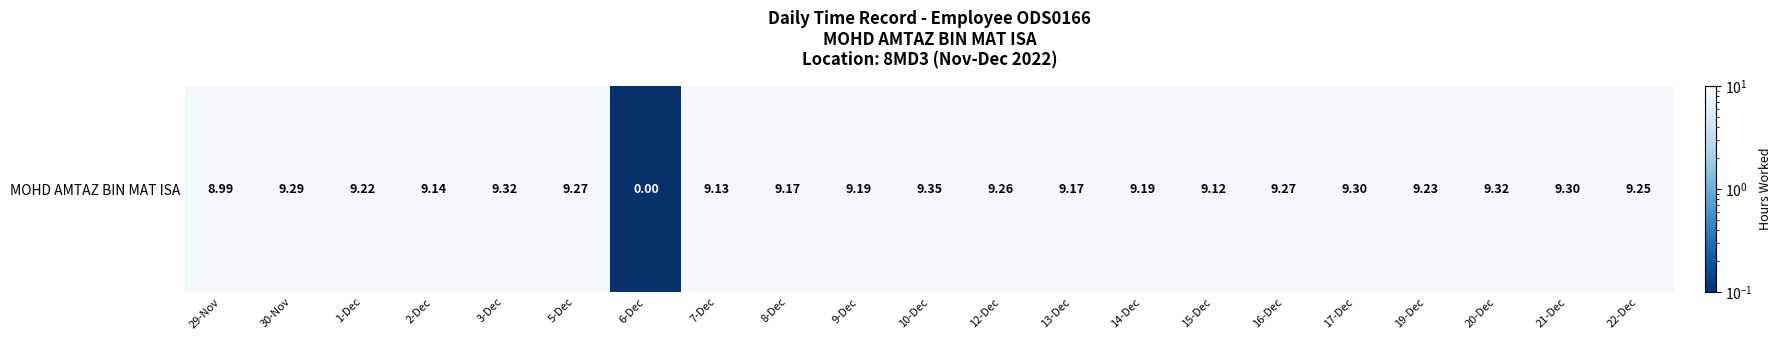

What is the sum of all values?

184.5